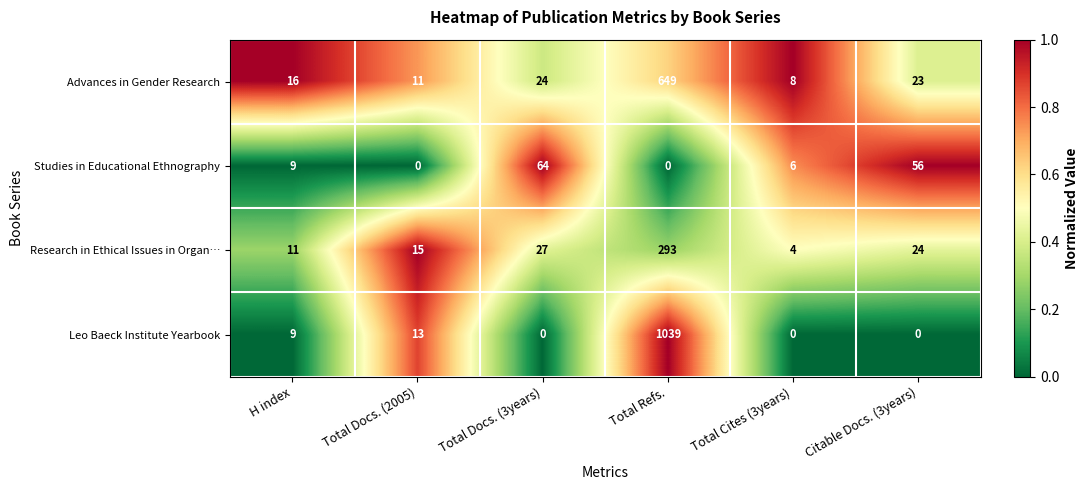

How many distinct data groups are displayed?

4